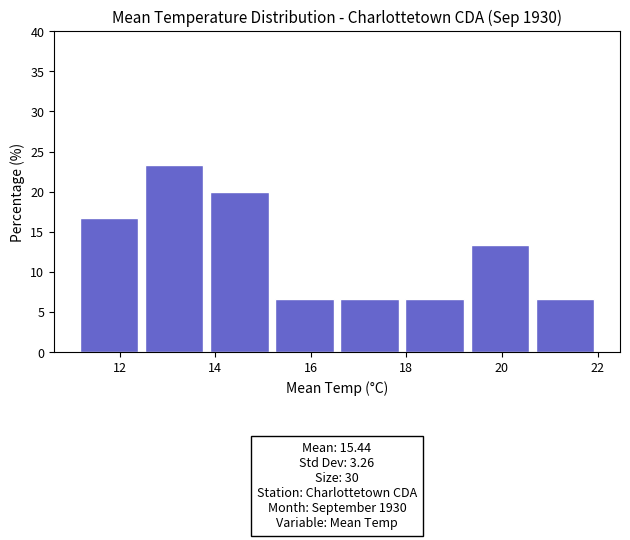

Which range on the x-axis has the tallest bar?

12.4 to 13.8